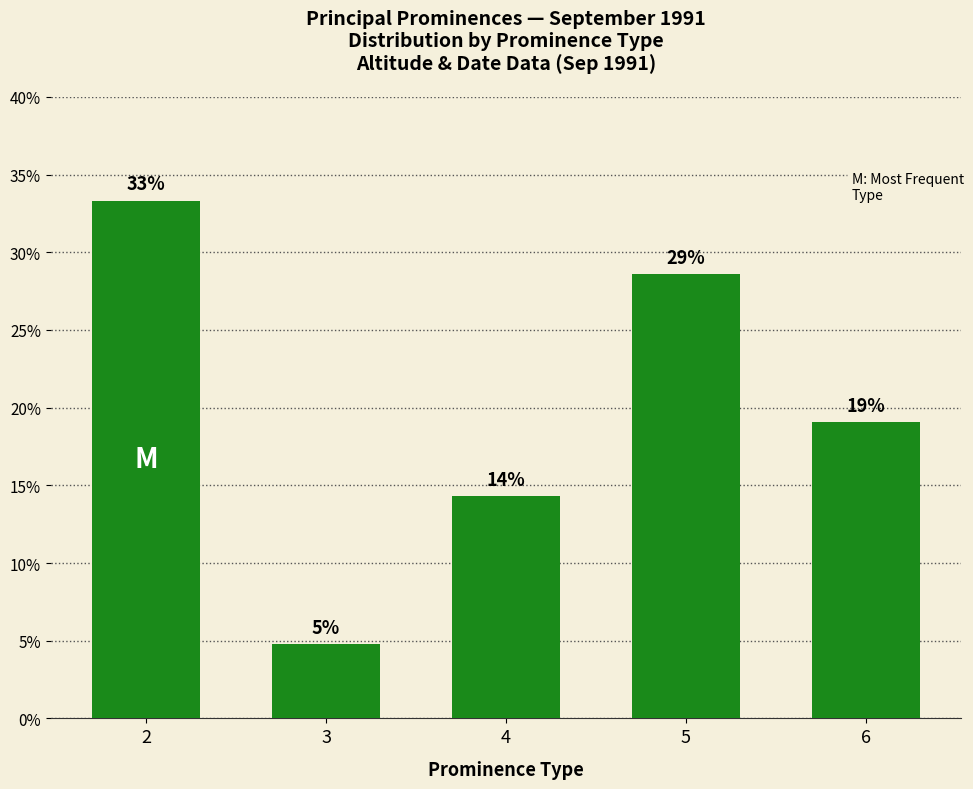

What is the value of the 2nd bar from the left?

4.8